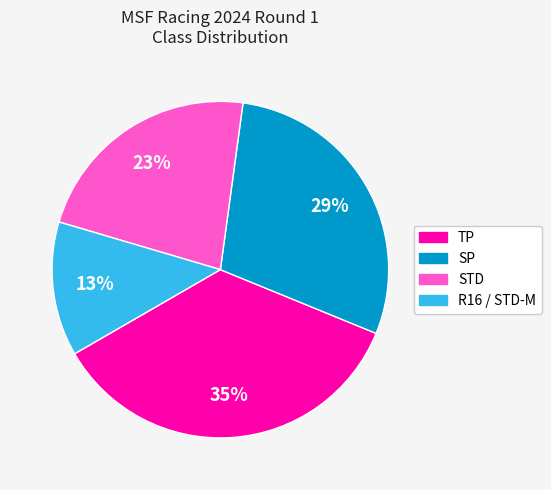

Does any single category account for the majority?

No